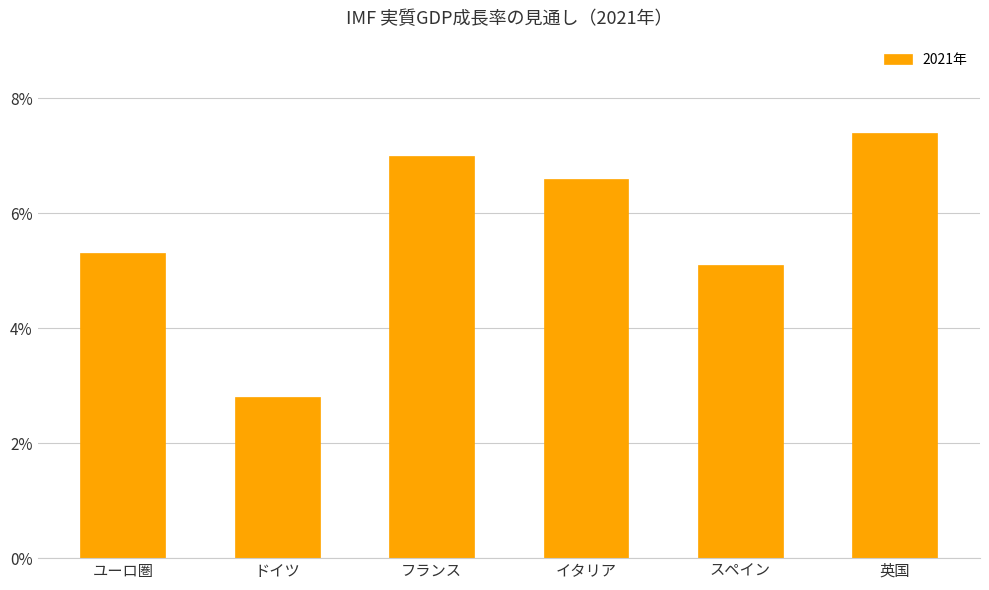

Reading left to right, list all the values displayed in this chart.

ユーロ圏=5.3	ドイツ=2.8	フランス=7.0	イタリア=6.6	スペイン=5.1	英国=7.4